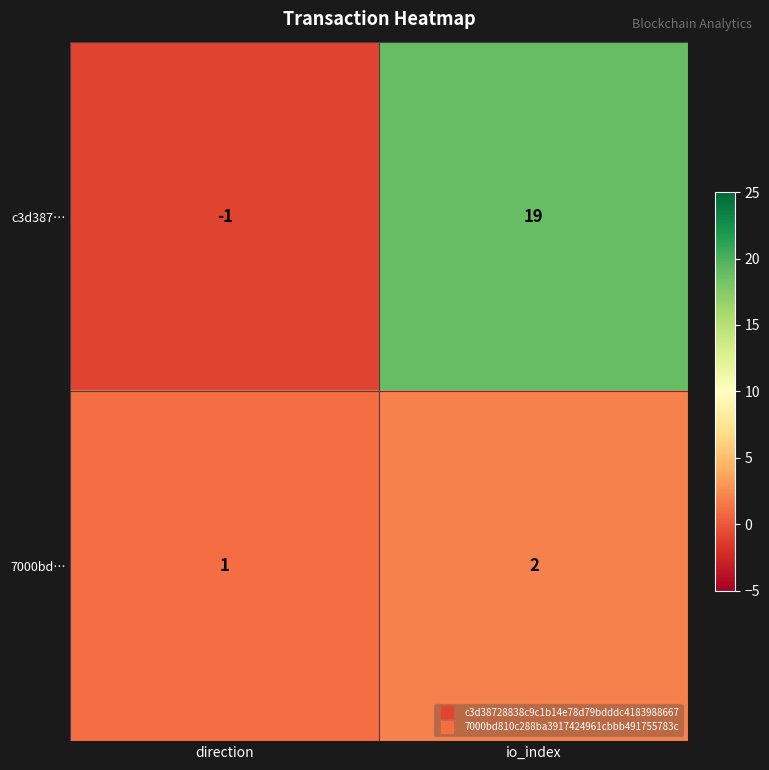

List the series in order of their overall mean, highest first.

c3d387…, 7000bd…